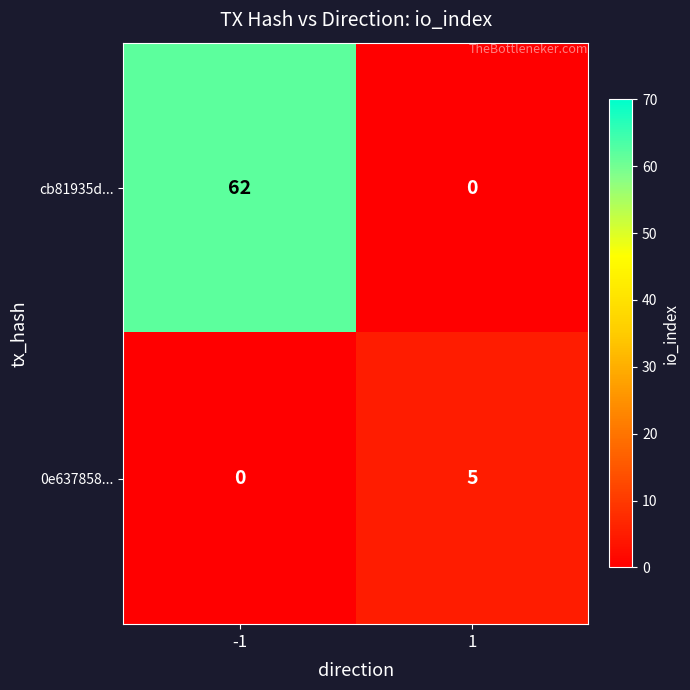

Reading left to right, list all the values displayed in this chart.

cb81935d...: 62	0
0e637858...: 0	5